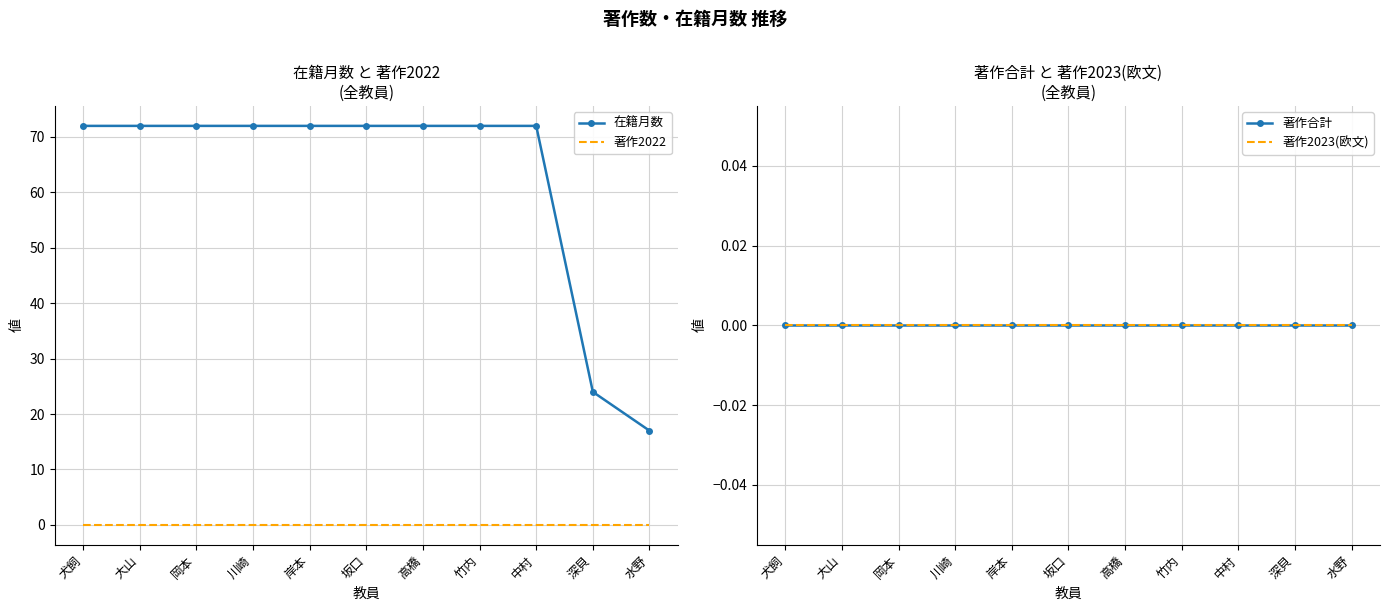

Which series has the largest range (max minus min)?

在籍月数